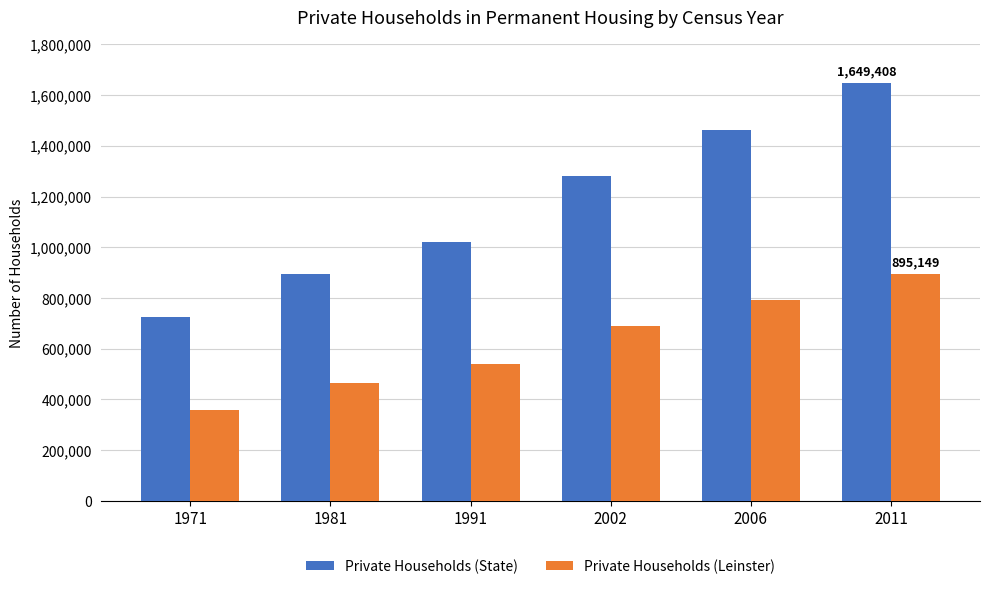

What is the difference between the maximum and minimum values in the Private Households (State) series?

923045